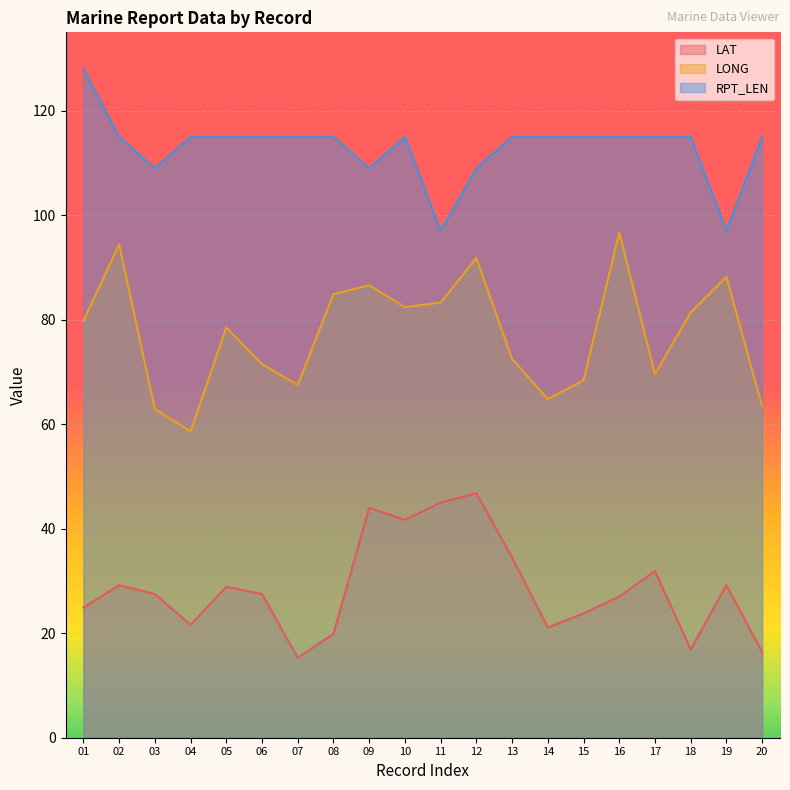

Where is the first local minimum for LAT?

04